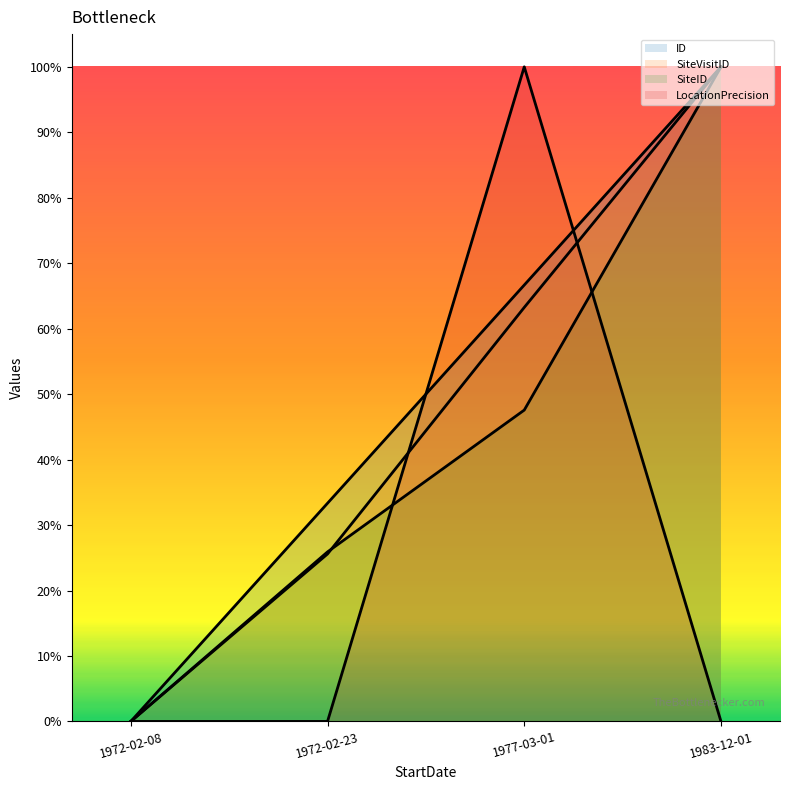

True or false: SiteID and ID intersect in this chart.

False